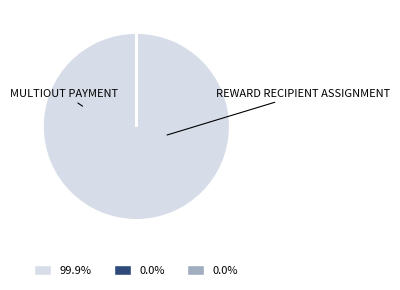

Which category accounts for the majority?

MultiOut Payment